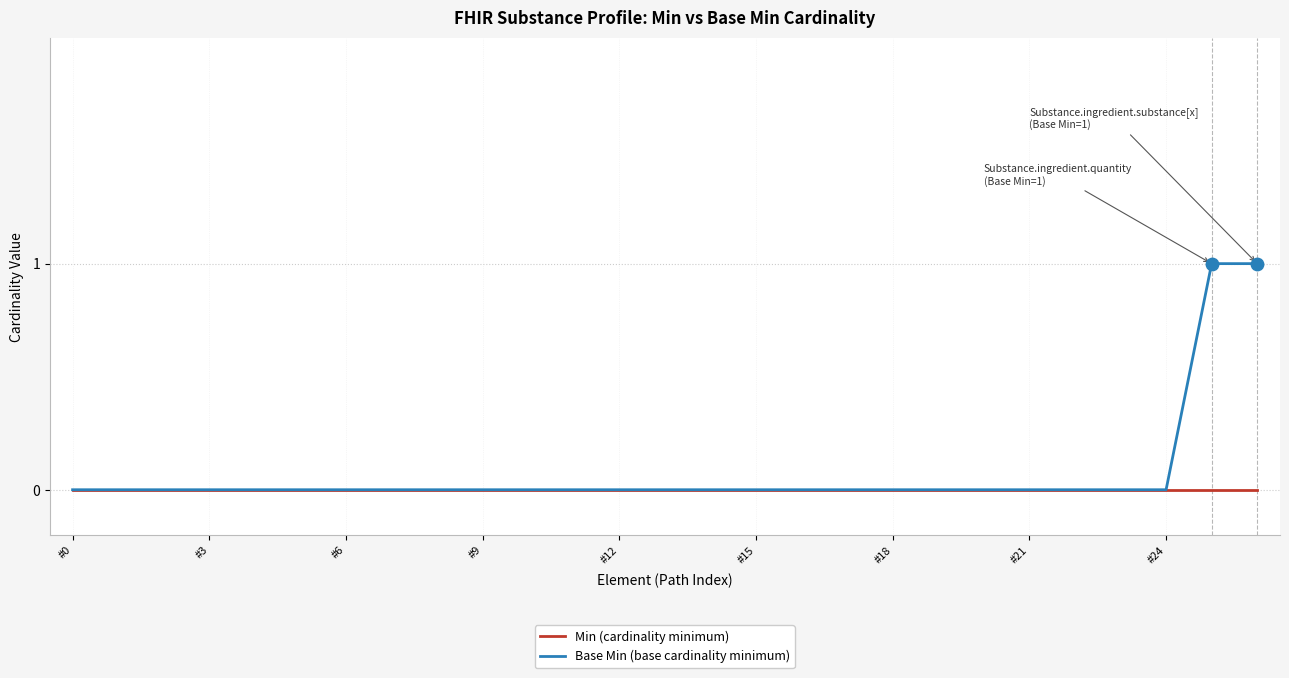

What are all the series names shown in the legend?

Min (cardinality minimum), Base Min (base cardinality minimum)